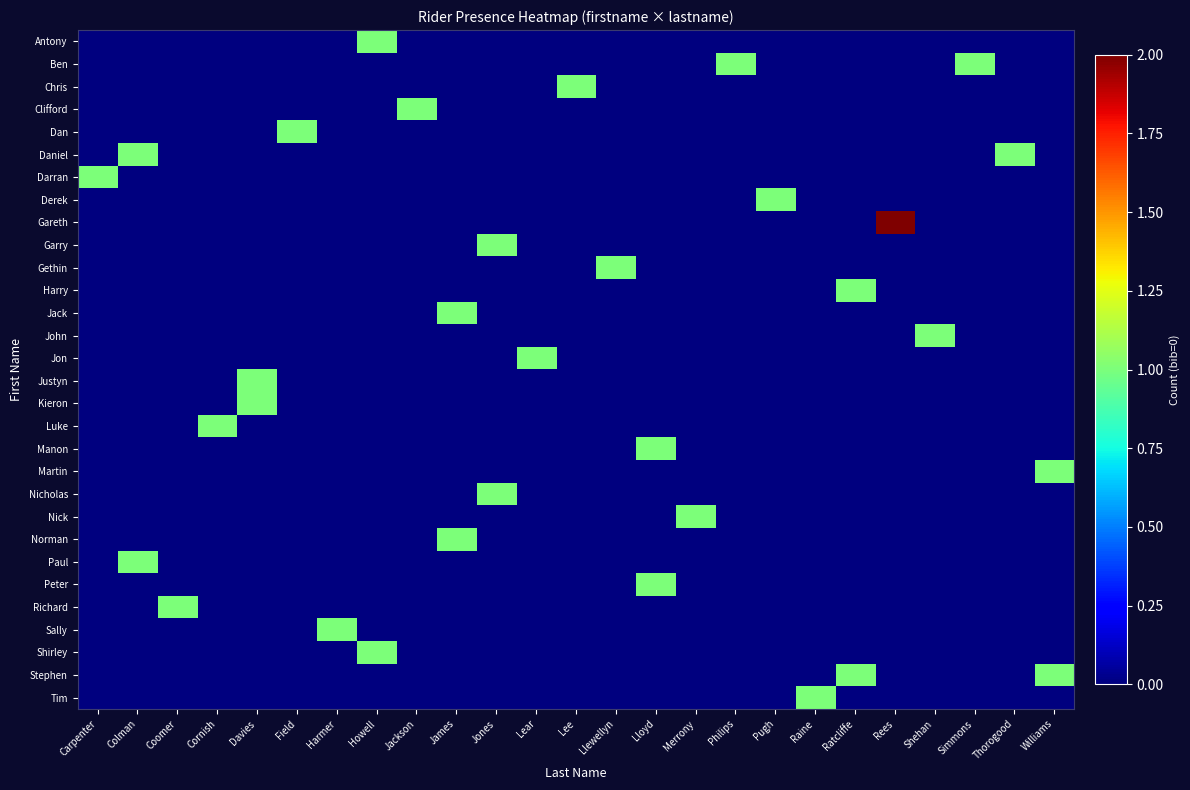

Which series has the largest total across all categories?

Ben